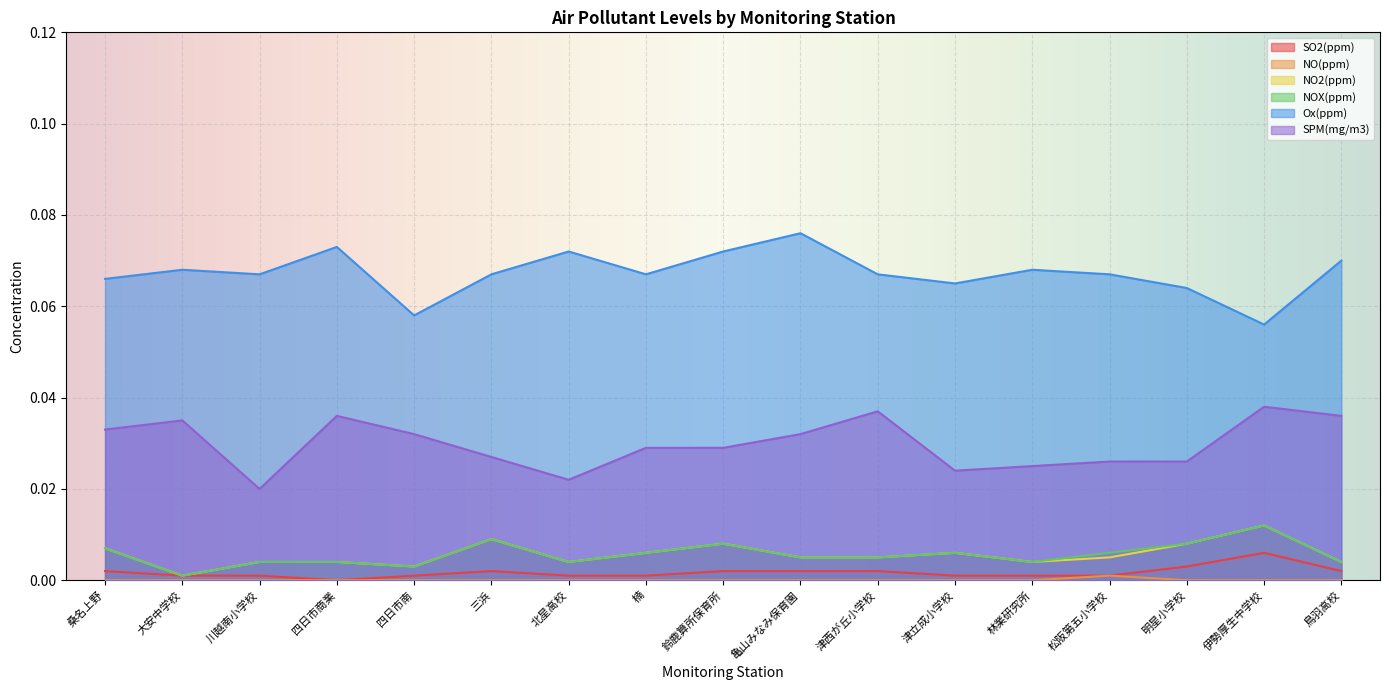

True or false: NO(ppm) has a value of -0.0 at 津立成小学校.

False